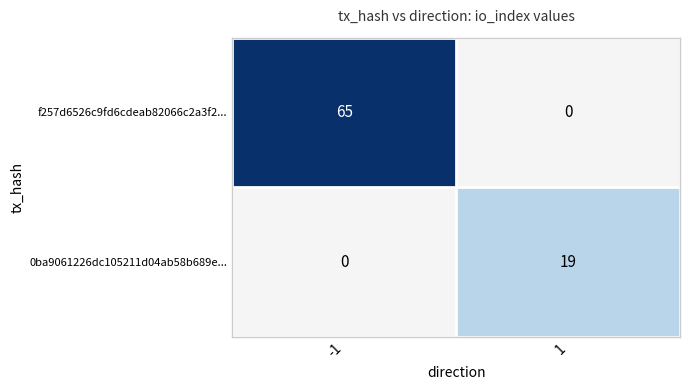

What is the sum of the 0ba9061226dc105211d04ab58b689e... values at 1 and -1?

19